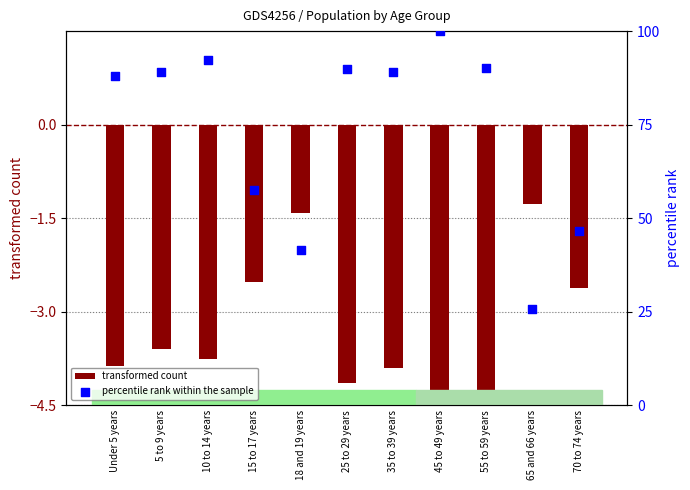

Which series contains the highest Y value?

percentile rank within the sample